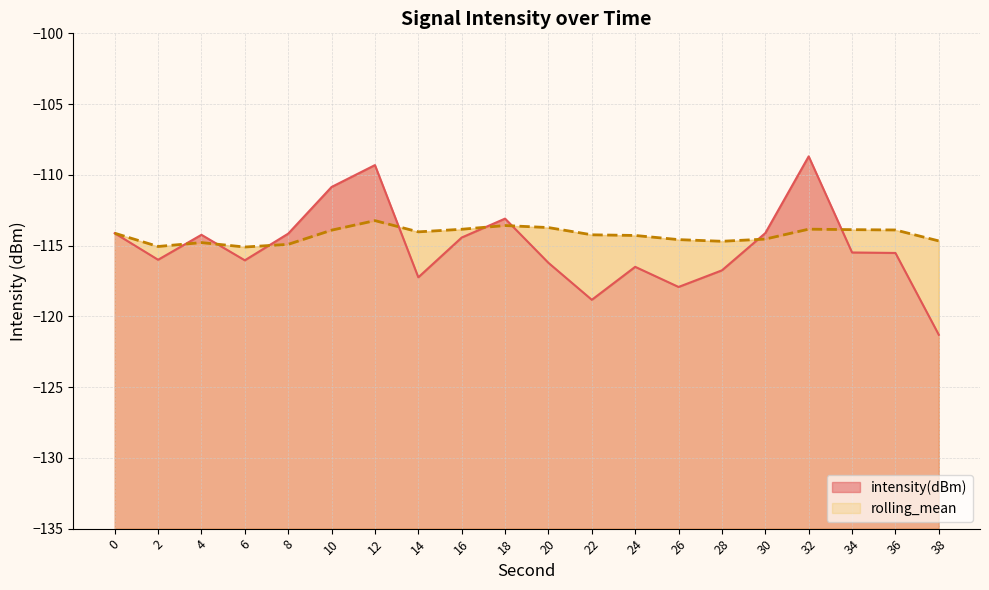

At which category is the sum across all series the highest?

32